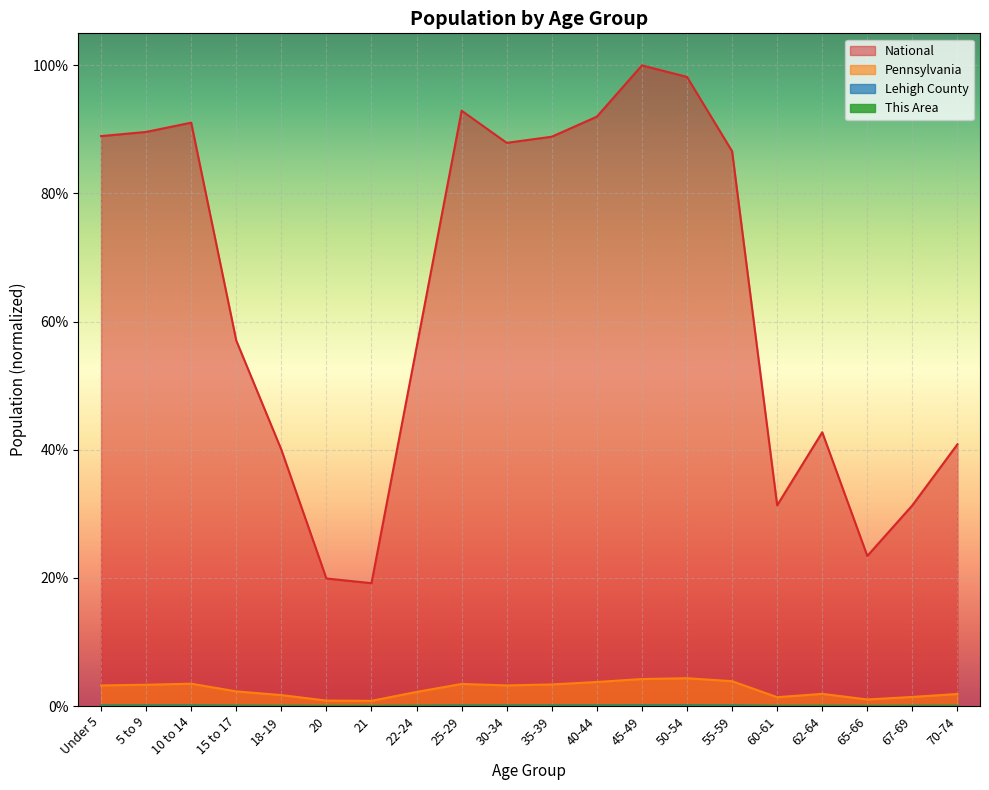

Reading left to right, list all the values displayed in this chart.

This Area: 0.0	0.0	0.0	0.0	0.0	0.0	0.0	0.0	0.0	0.0	0.0	0.0	0.0	0.0	0.0	0.0	0.0	0.0	0.0	0.0
Lehigh County: 0.0	0.0	0.0	0.0	0.0	0.0	0.0	0.0	0.0	0.0	0.0	0.0	0.0	0.0	0.0	0.0	0.0	0.0	0.0	0.0
Pennsylvania: 0.0	0.0	0.0	0.0	0.0	0.0	0.0	0.0	0.0	0.0	0.0	0.0	0.0	0.0	0.0	0.0	0.0	0.0	0.0	0.0
National: 0.9	0.9	0.9	0.6	0.4	0.2	0.2	0.6	0.9	0.9	0.9	0.9	1.0	1.0	0.9	0.3	0.4	0.2	0.3	0.4